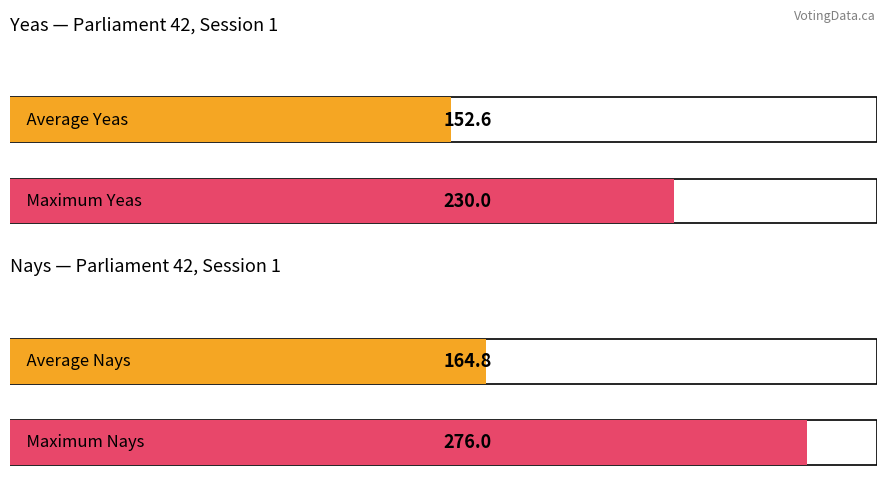

The value of Yeas at Vote 1 is 17. True or false?

False